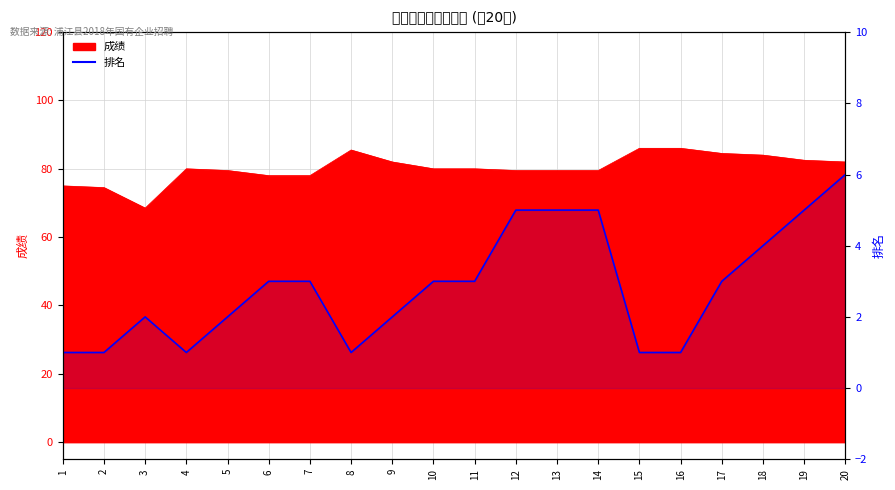

What is the average value?

3